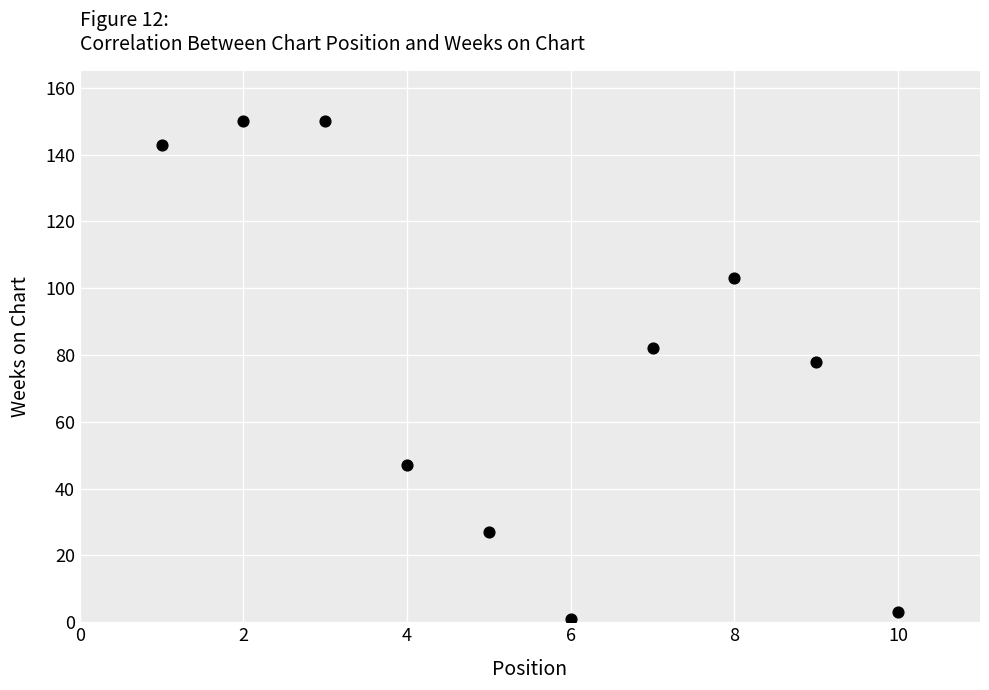

What Y value in the scatter plot is closest to 75?

78